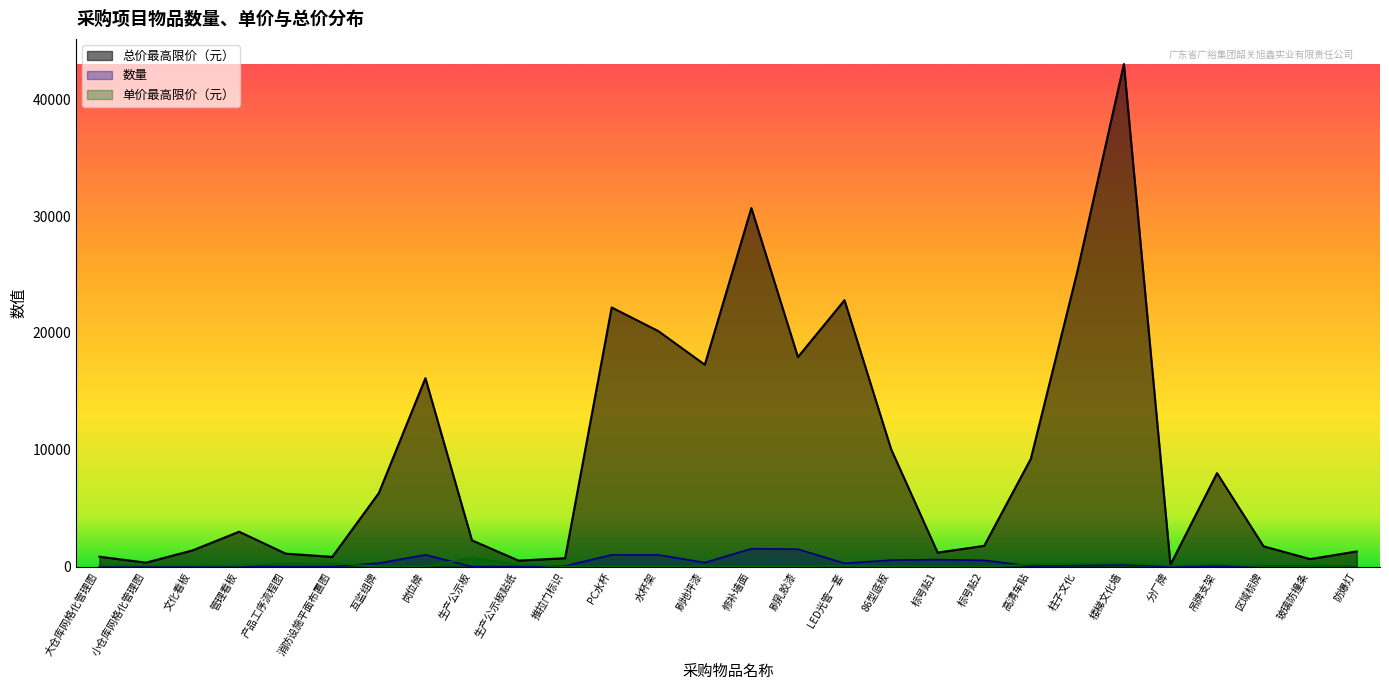

The 单价最高限价（元） series shows 280.0 at 楼梯文化墙. True or false?

True